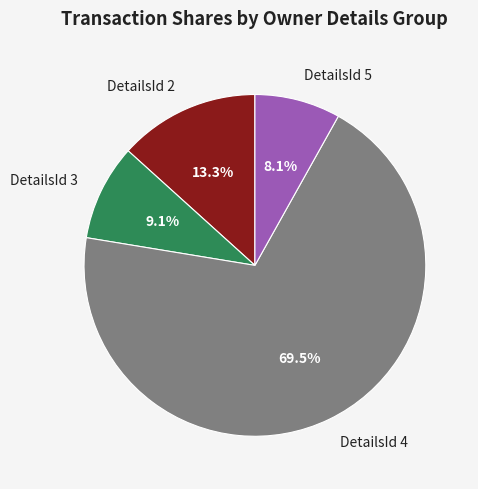

Is there any slice that represents more than half of the pie?

Yes